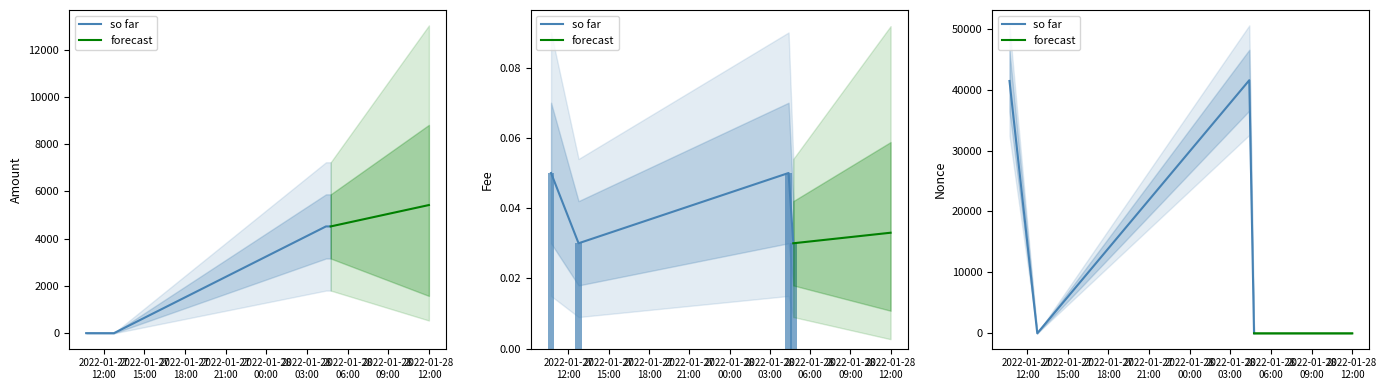

Is it true that Nonce equals 18232.4 at 2022-01-27 10:42:00?

False